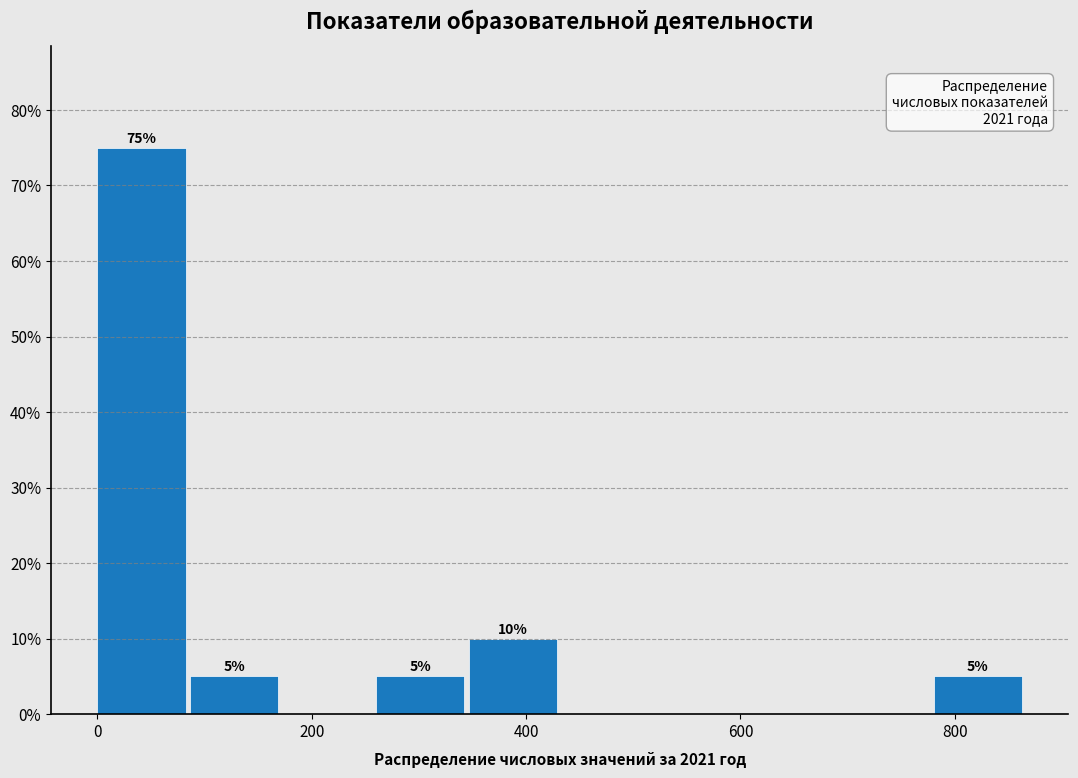

Over which range of the x-axis is the bar tallest?

0 to 80